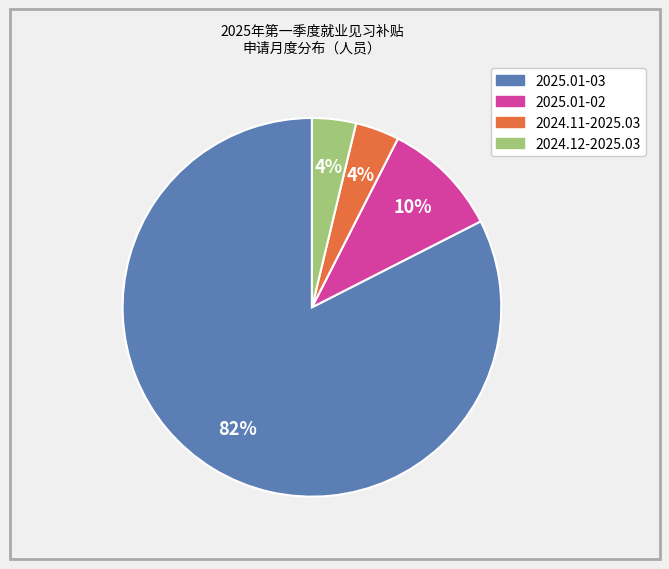

The 2025.01-02 slice represents 10% of the pie. True or false?

True